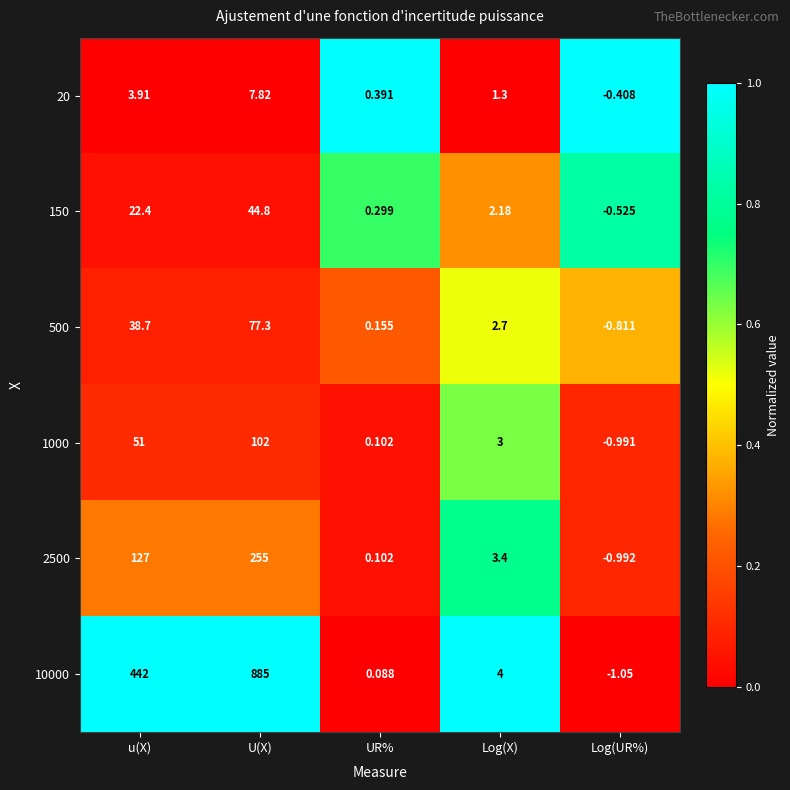

Rank the series at U(X) from lowest to highest value.

20, 150, 500, 1000, 2500, 10000